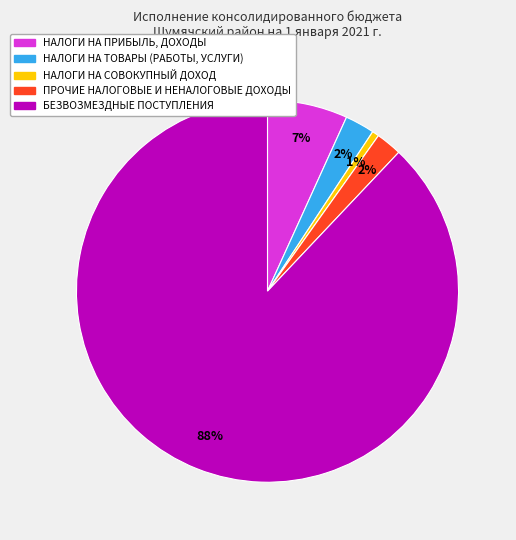

Do НАЛОГИ НА ТОВАРЫ (РАБОТЫ, УСЛУГИ) and НАЛОГИ НА СОВОКУПНЫЙ ДОХОД together represent more than half of the pie?

No